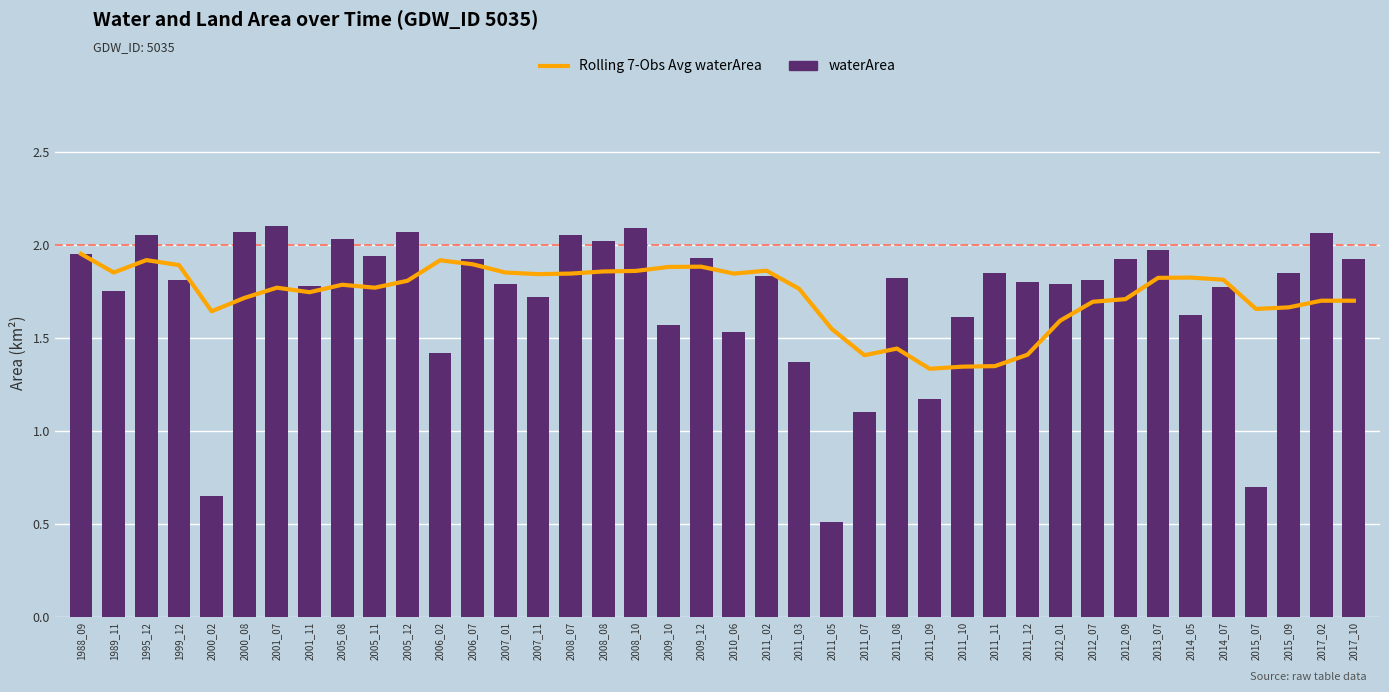

At which label does waterArea reach its minimum?

2011_05